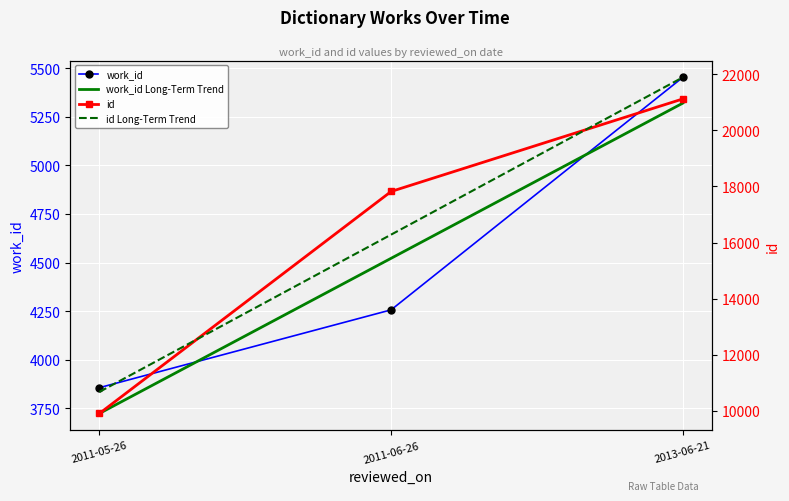

At how many categories does at least one series exceed 14035?

2